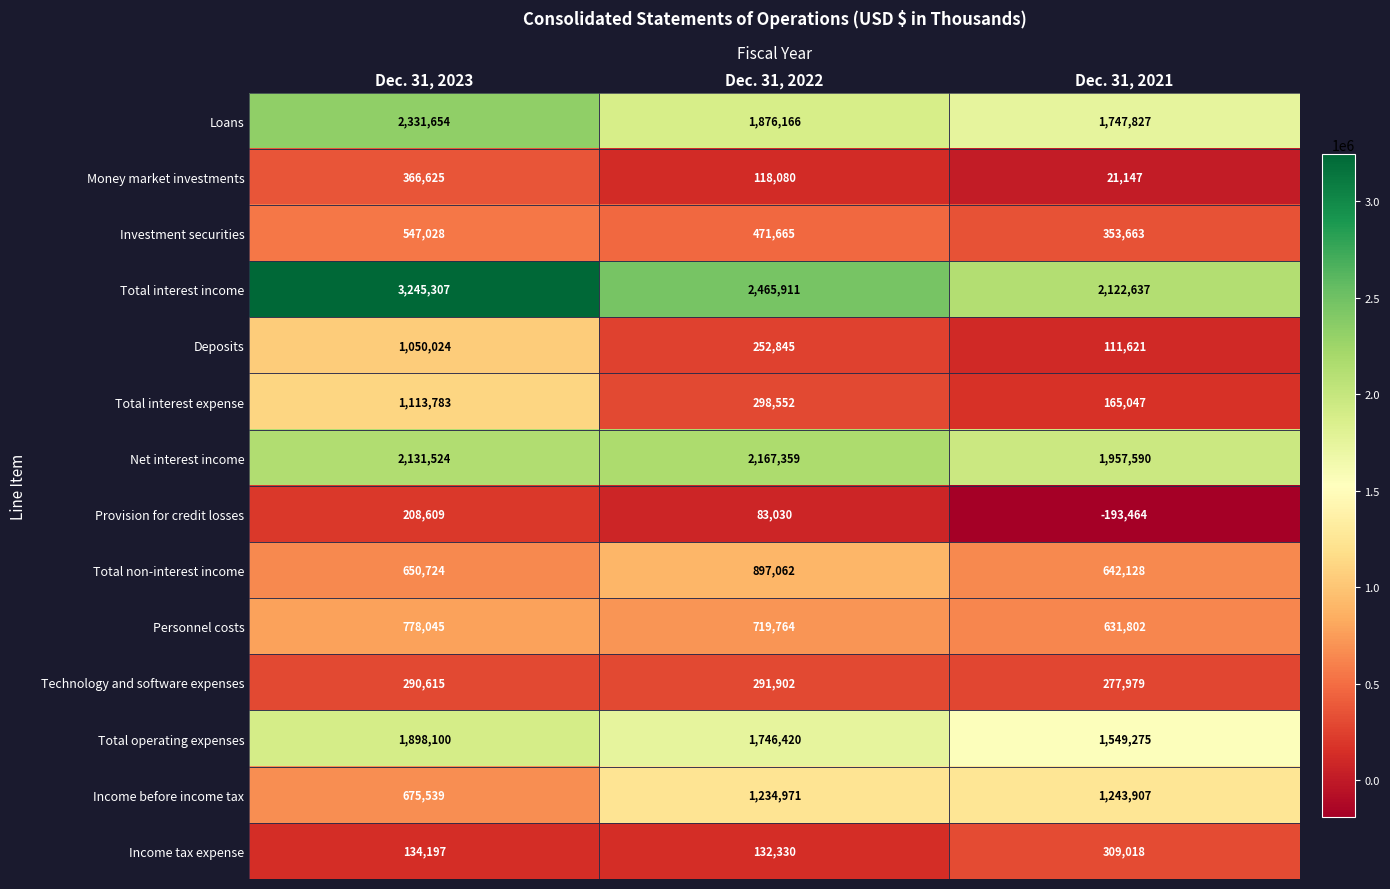

What is the difference between the maximum and minimum values in the Income tax expense series?

176688